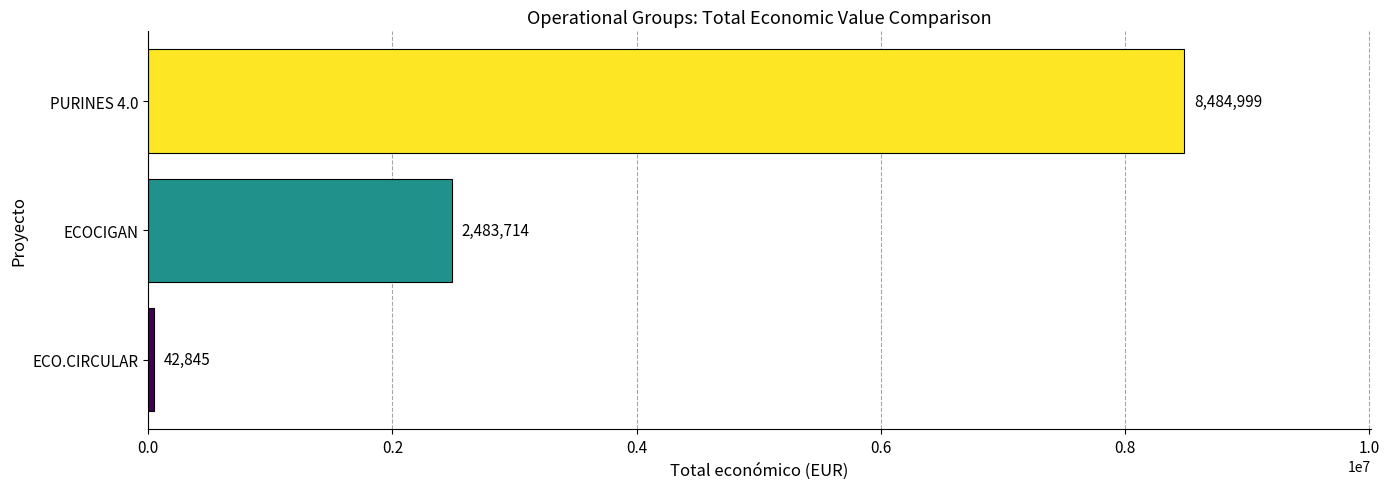

Rank the categories by value from highest to lowest.

PURINES 4.0, ECOCIGAN, ECO.CIRCULAR